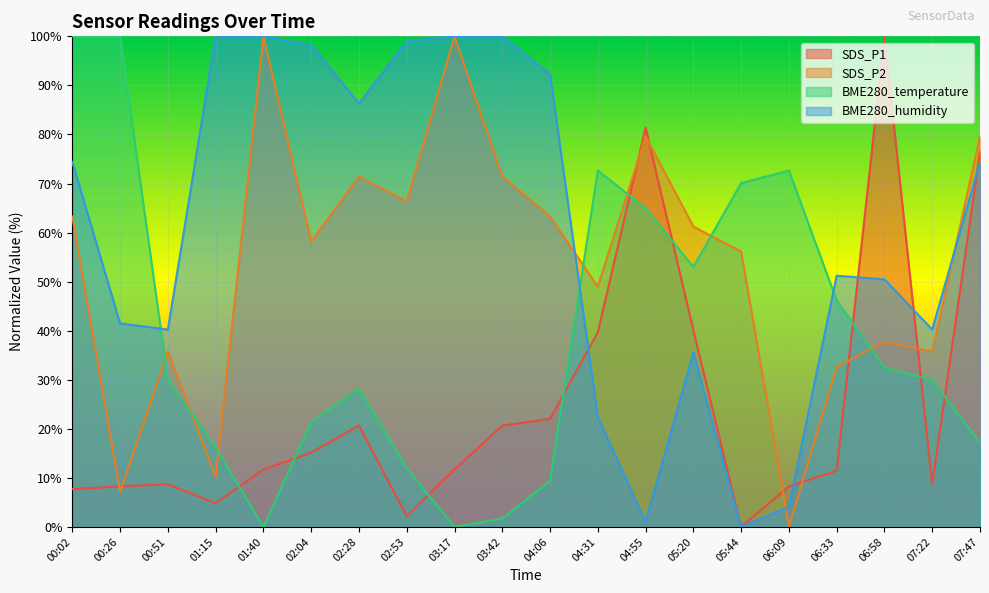

At which category does the chart reach its peak across all series?

06:58